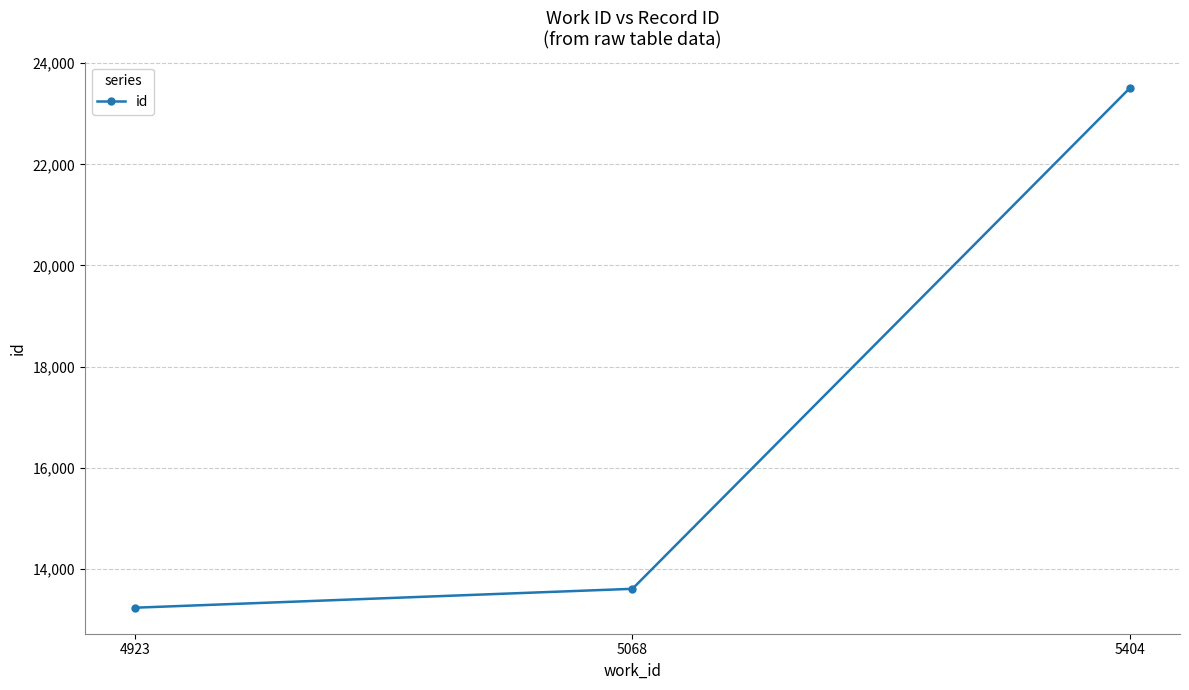

Which category has the highest value across all series?

5404